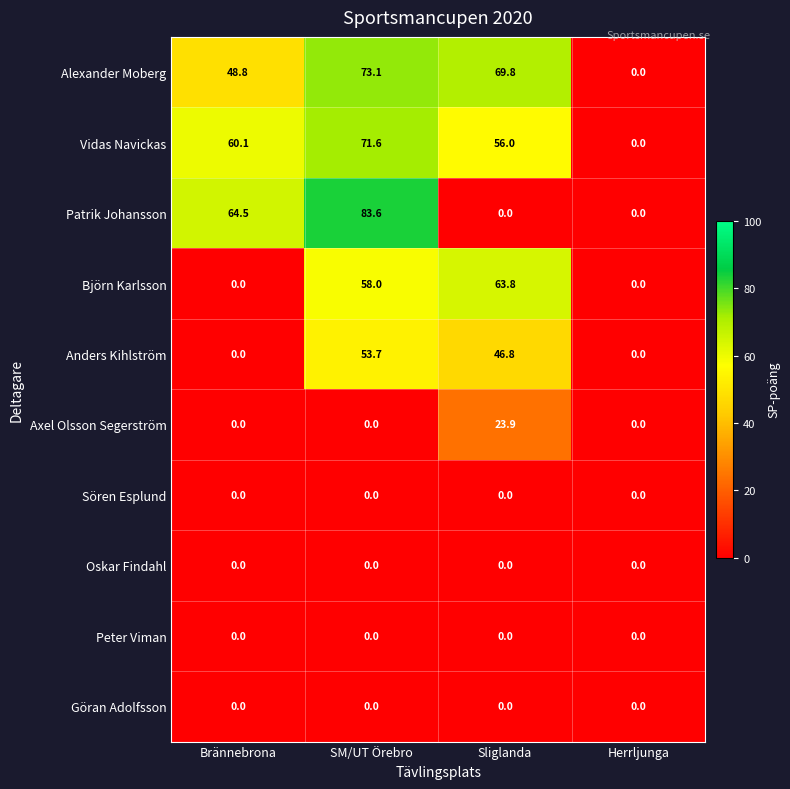

At how many categories does at least one series exceed 16?

3